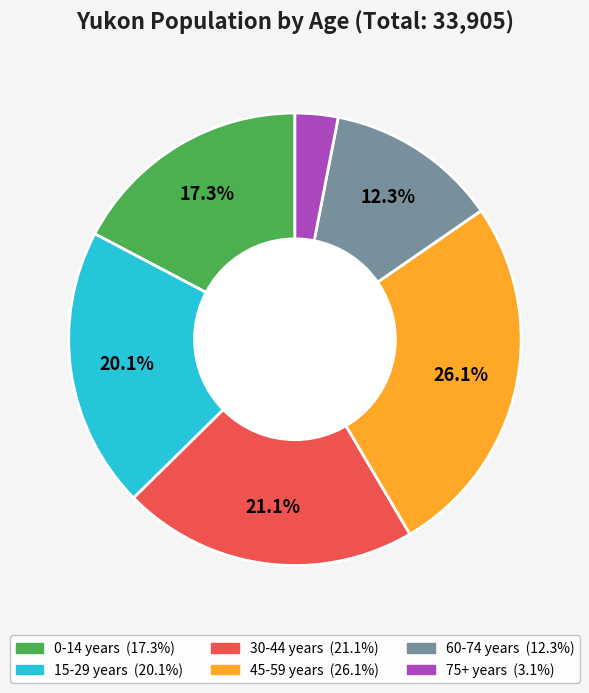

Is there a majority slice in this chart?

No